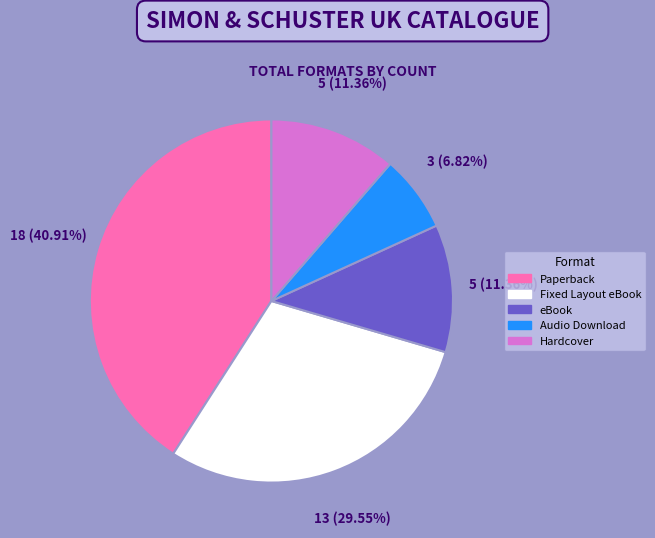

How many segments does this pie chart have?

5